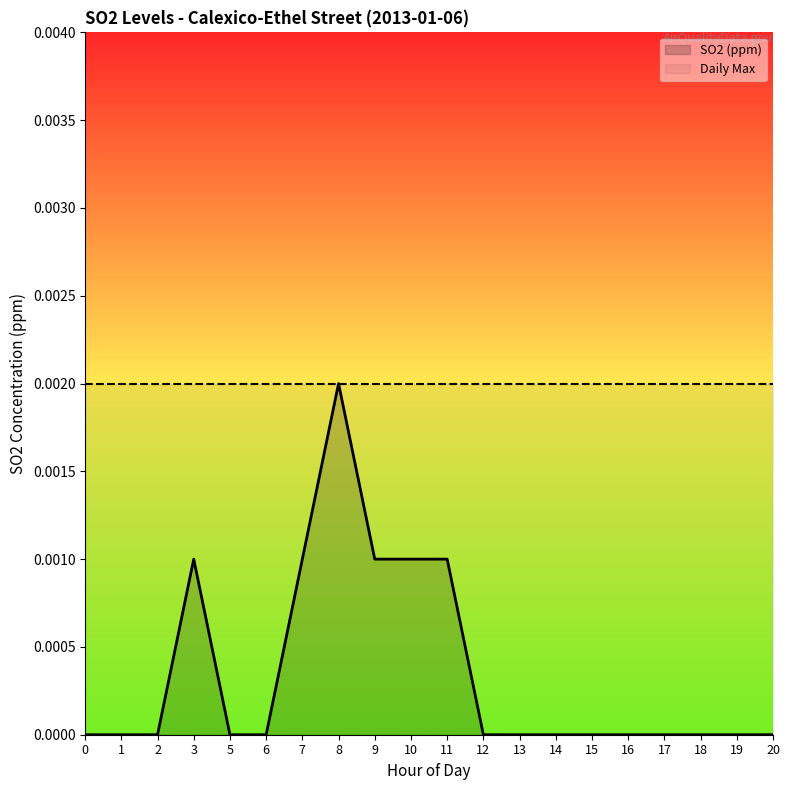

How many lines are shown in the chart?

2